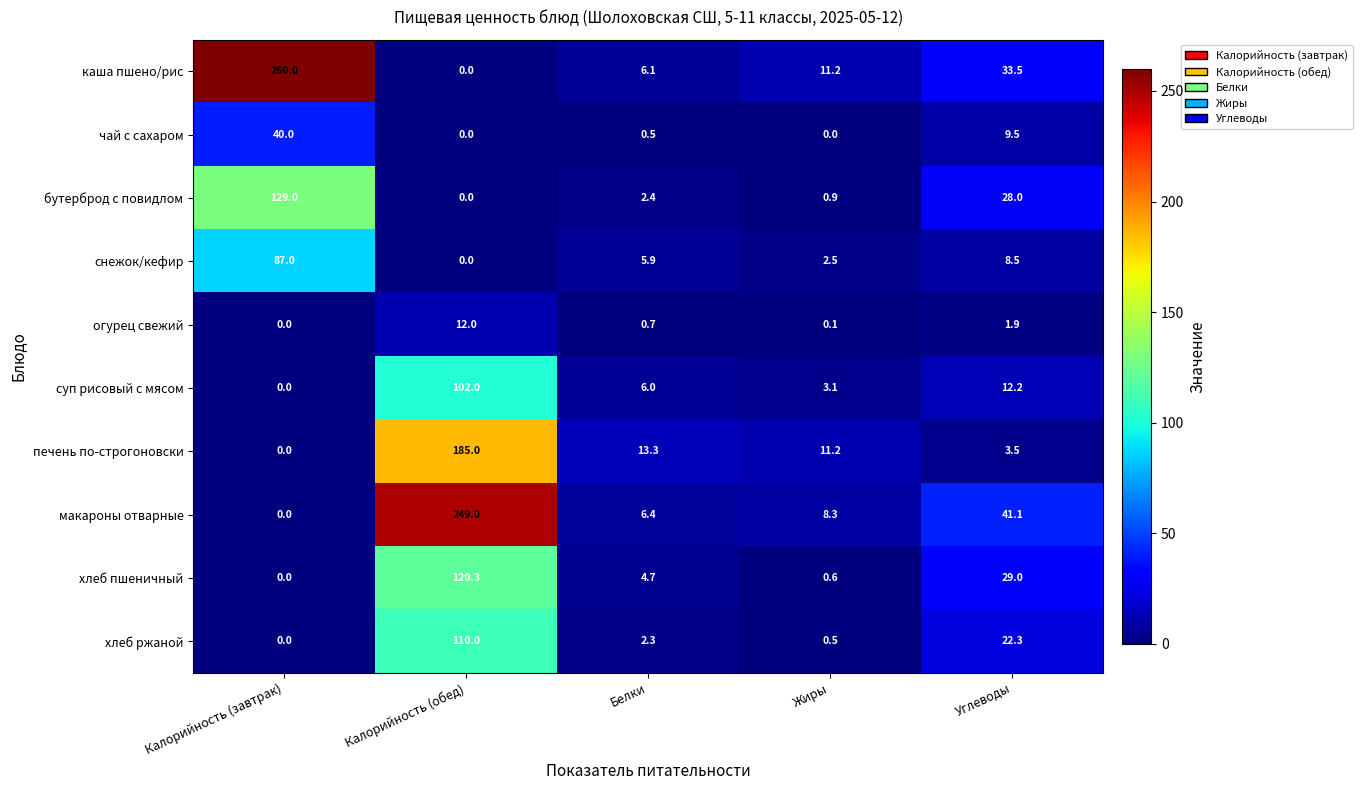

What is the sum of the чай с сахаром values at Калорийность (завтрак) and Углеводы?

49.5